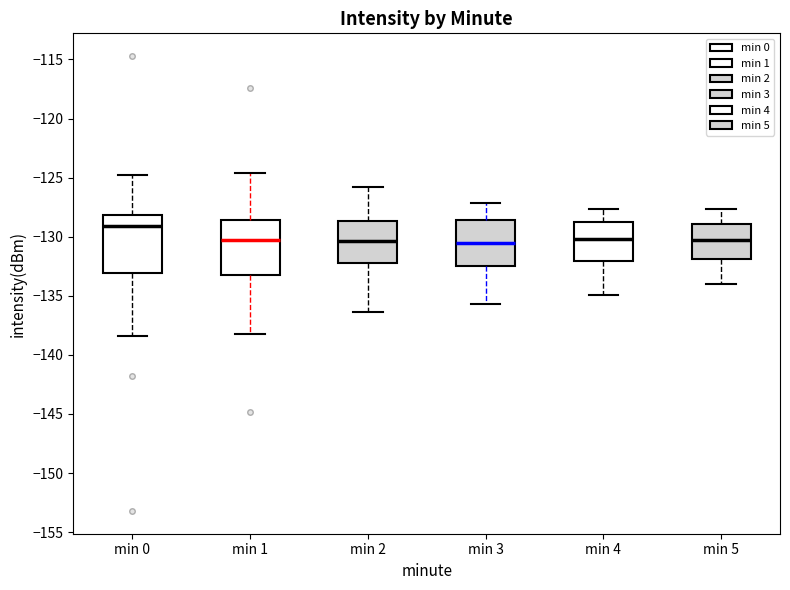

Where is the lower edge of the box for min 0 on the y-axis? The values are not printed on the chart, so give them approximately, as read against the axis.

-133.0